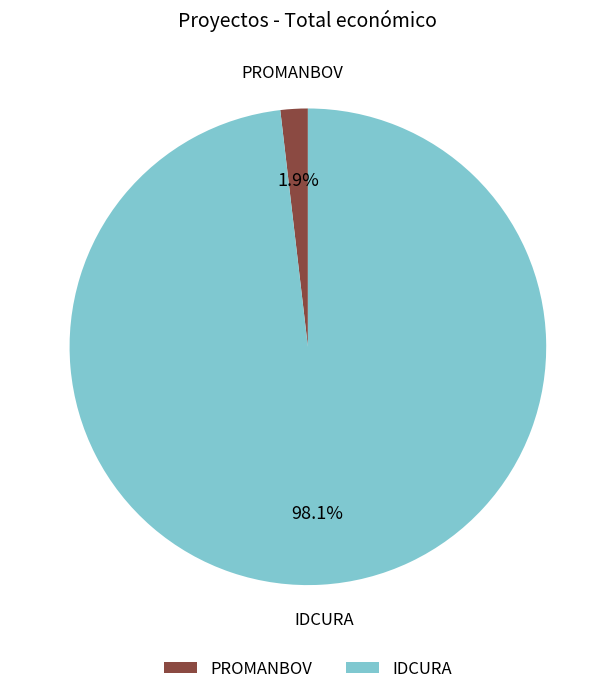

To the nearest percent, what is the difference between the largest and smallest slice percentages?

96%